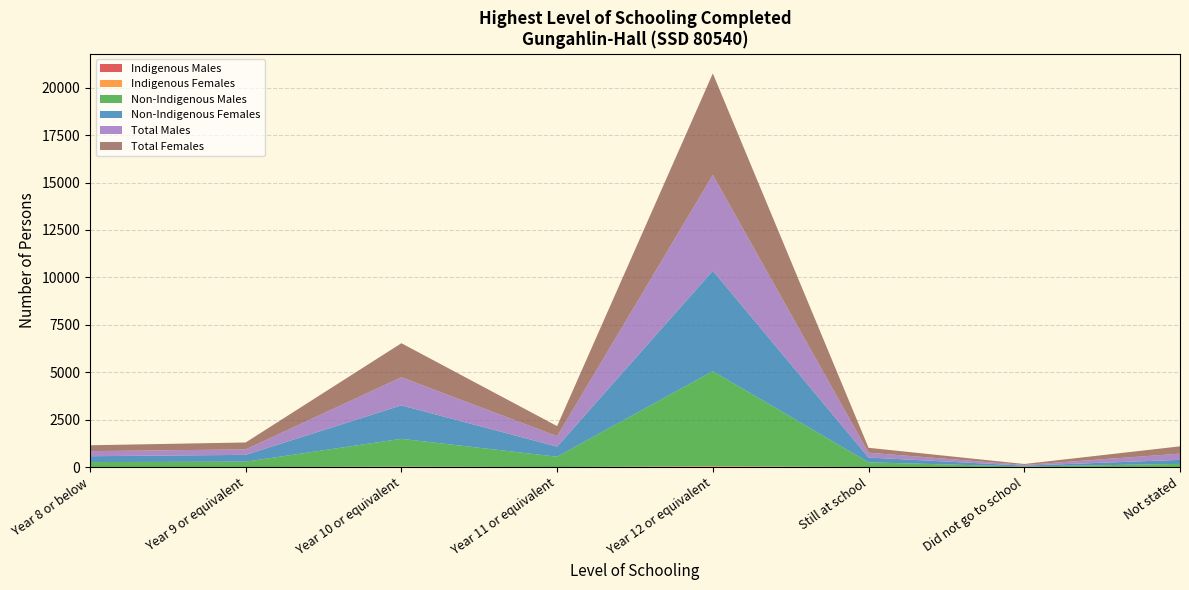

Reading left to right, list all the values displayed in this chart.

Indigenous Males: 0	0	14	5	28	3	0	0
Indigenous Females: 0	3	18	0	29	5	0	0
Non-Indigenous Males: 268	286	1461	546	5000	246	33	173
Non-Indigenous Females: 309	360	1764	531	5296	254	49	212
Total Males: 268	289	1483	551	5049	254	36	328
Total Females: 309	363	1792	531	5348	259	49	385